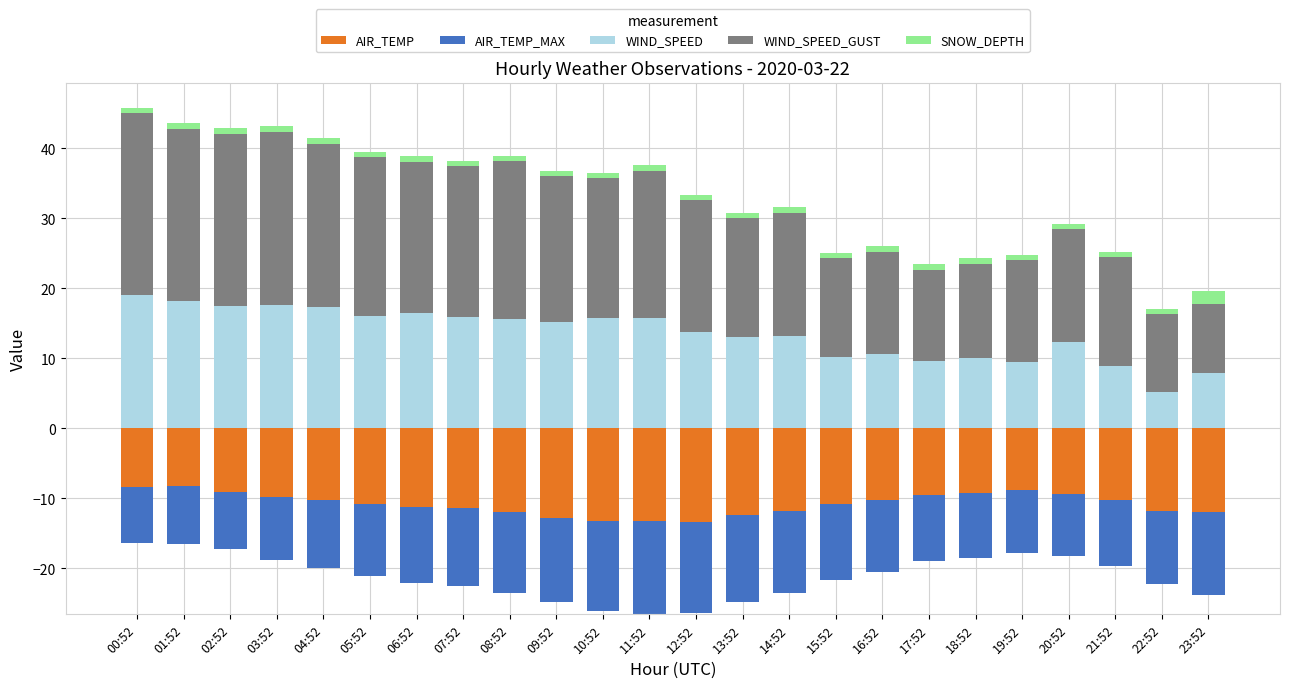

What is the label of the 21st bar from the right?

03:52